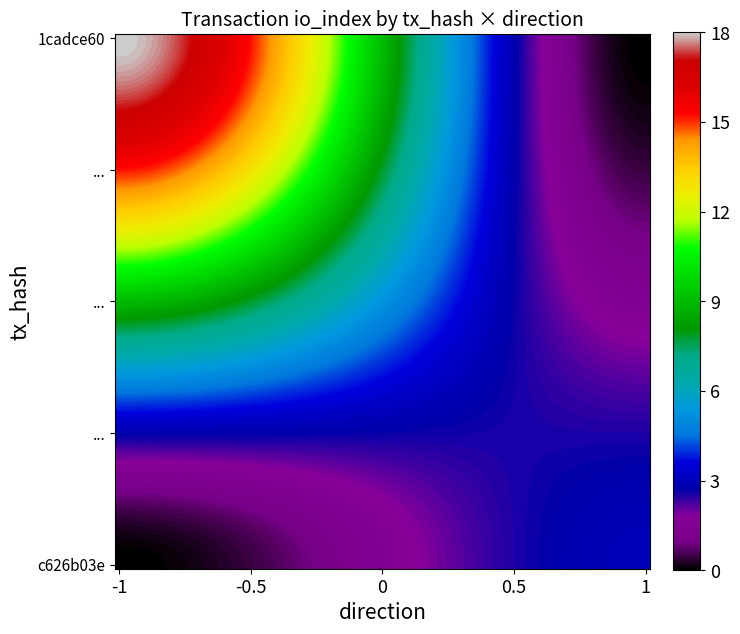

Reading left to right, extract all data points from this chart.

1cadce60db4137a918cc8b602cf4c578ac22550: -1	18
c626b03e6713d69381c70d4e0402c987e7f0874: 1	3